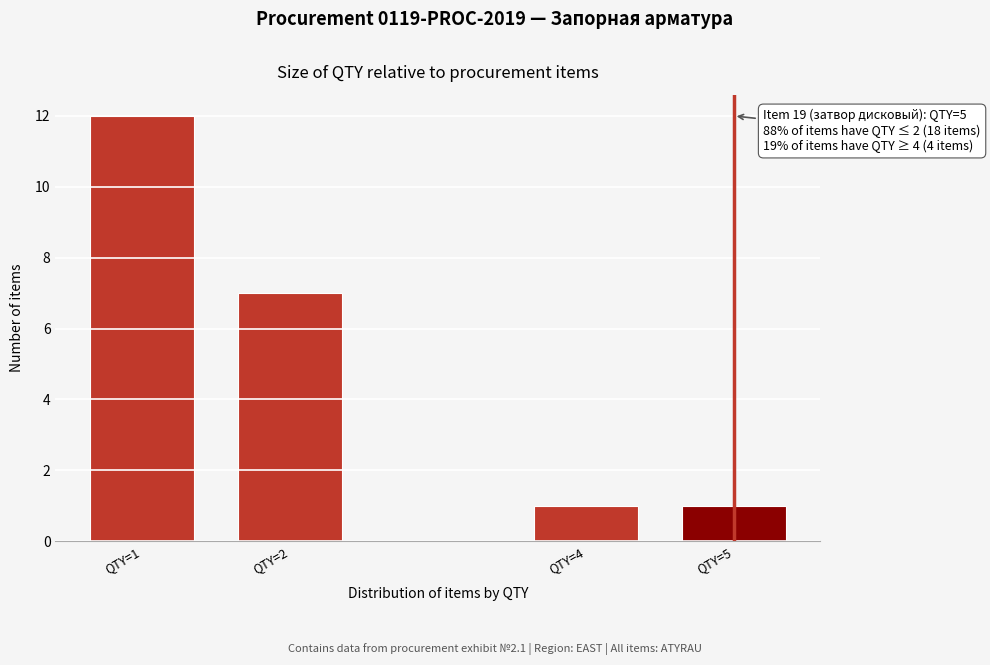

Reading left to right, extract all data points from this chart.

QTY=1=12	QTY=2=7	QTY=4=1	QTY=5=1